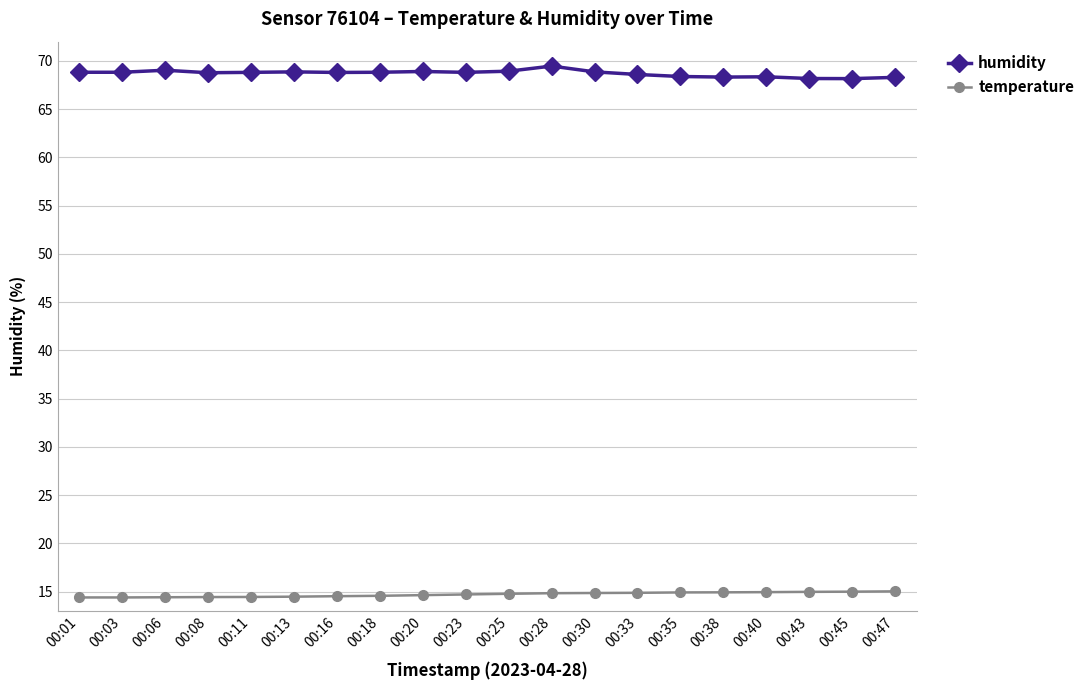

What is the spread (max minus min) of values at 00:28?

54.6